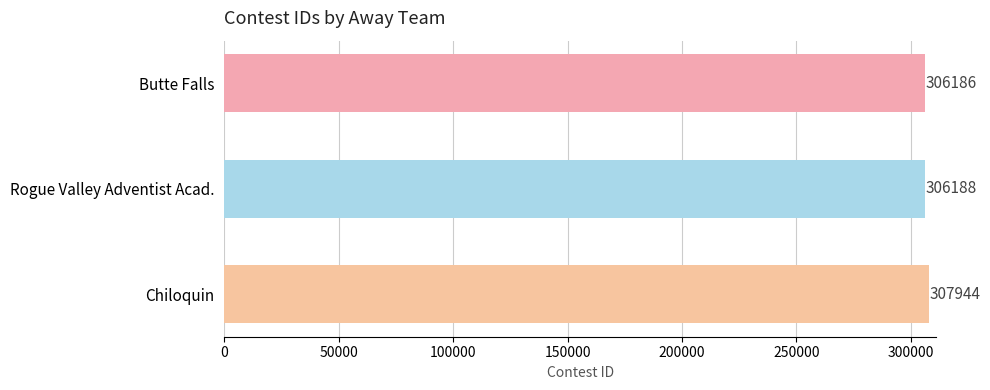

What is the minimum value shown in the chart?

306186